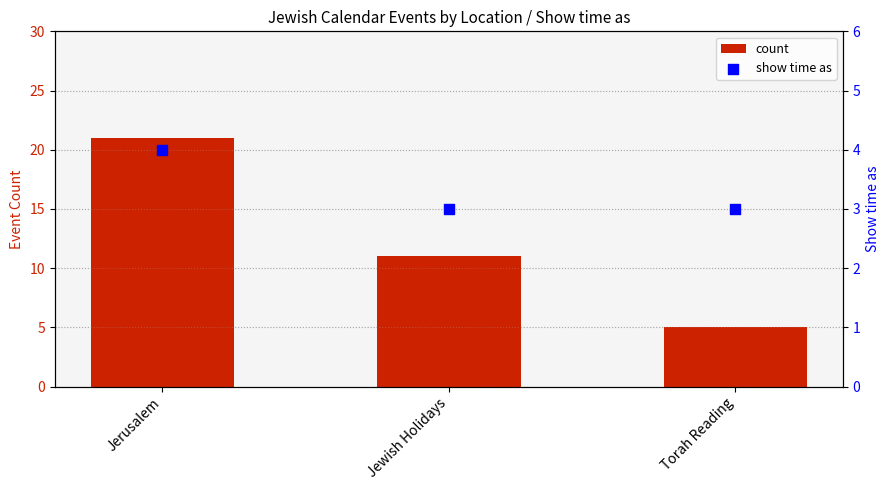

What is the total value across all series at Torah Reading?

8